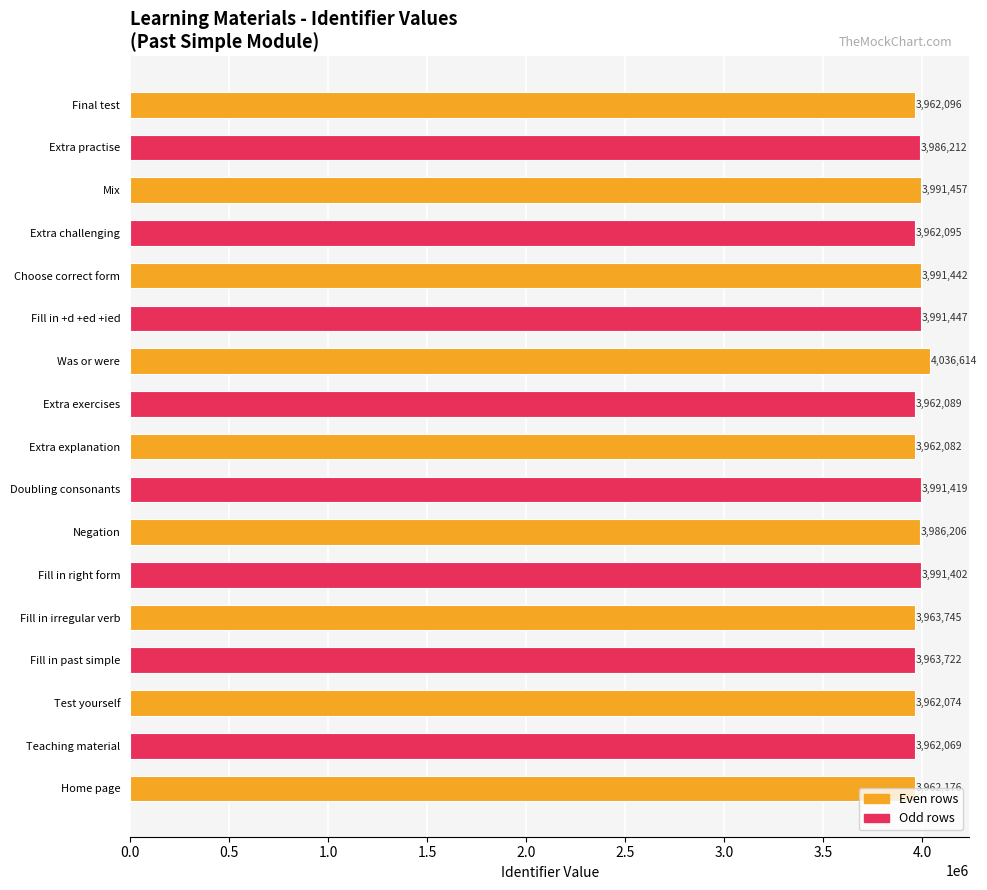

Rank the categories by value from highest to lowest.

Was or were, Mix, Fill in +d +ed +ied, Choose correct form, Doubling consonants, Fill in right form, Extra practise, Negation, Fill in irregular verb, Fill in past simple, Home page, Final test, Extra challenging, Extra exercises, Extra explanation, Test yourself, Teaching material